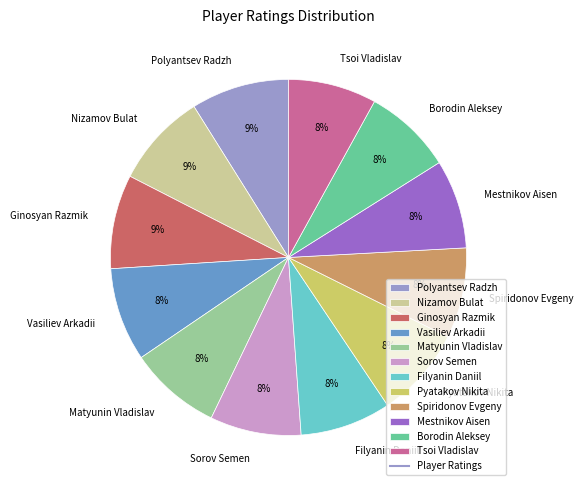

To the nearest percent, what is the average slice percentage?

8%